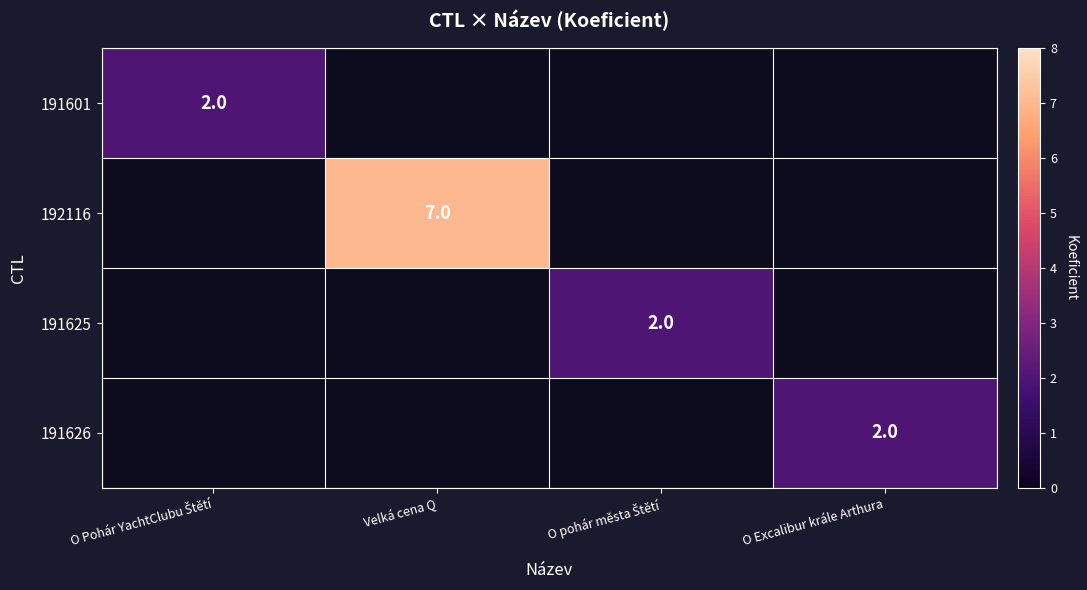

Is the value of 191601 at O pohár města Štětí greater than the value of 191626 at O pohár města Štětí?

No